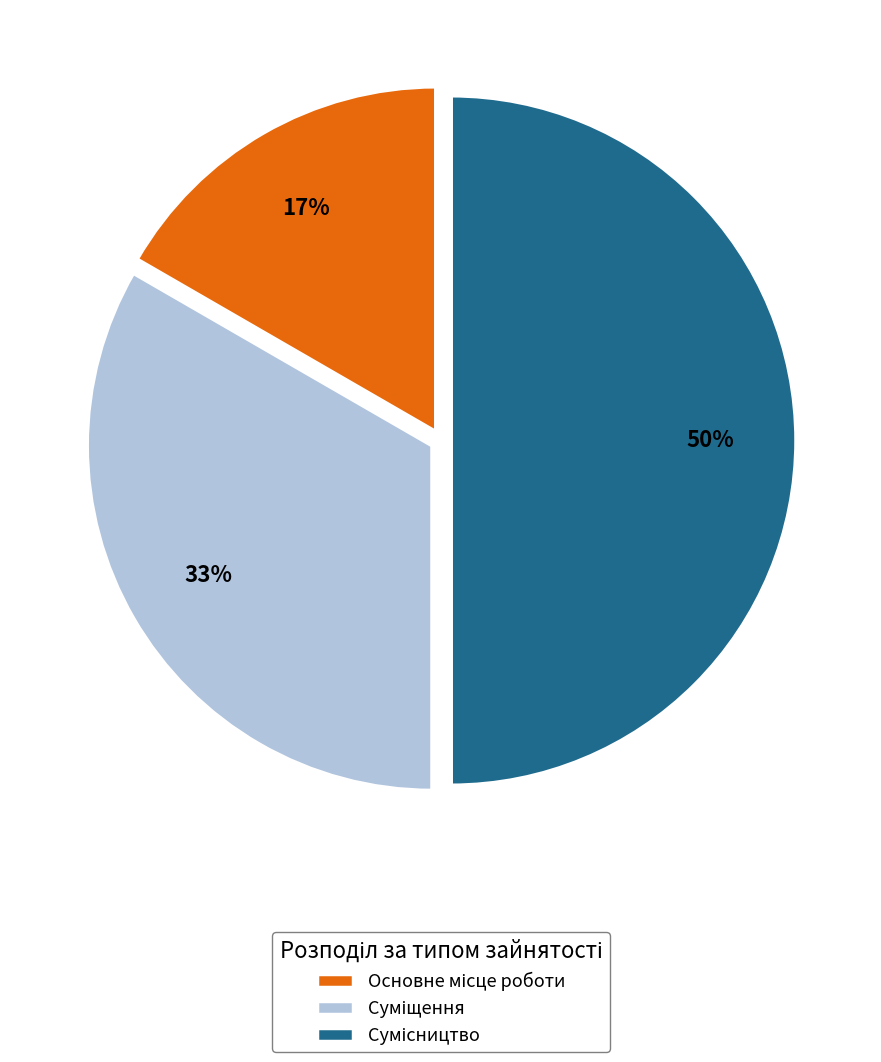

To the nearest percent, what is the average slice percentage?

33%